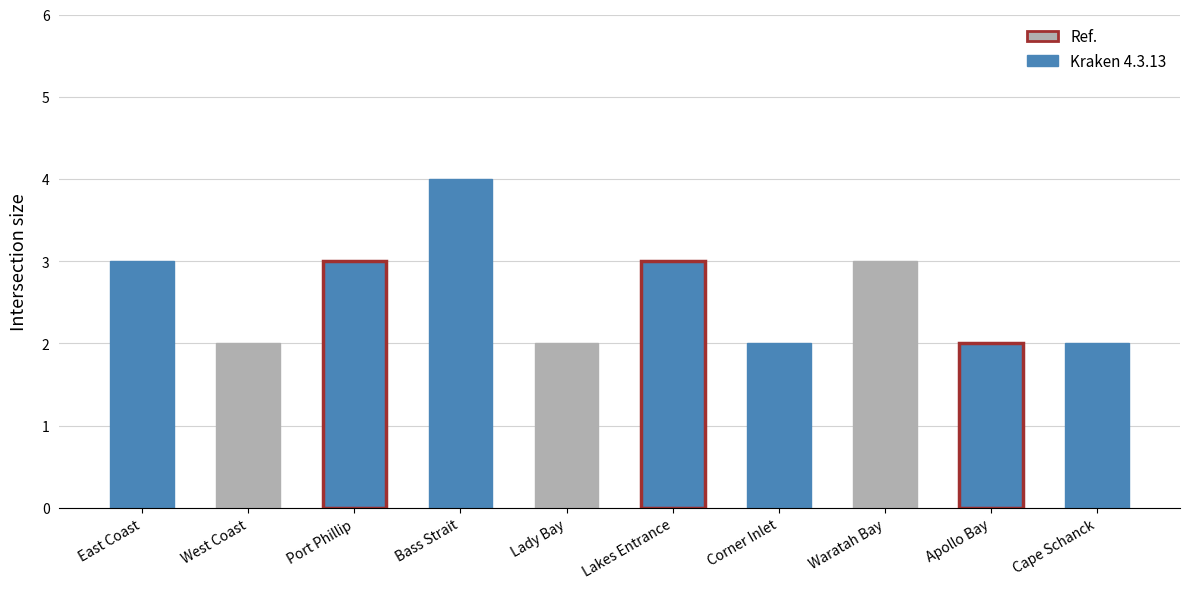

What is the label of the 7th bar from the left?

Corner Inlet